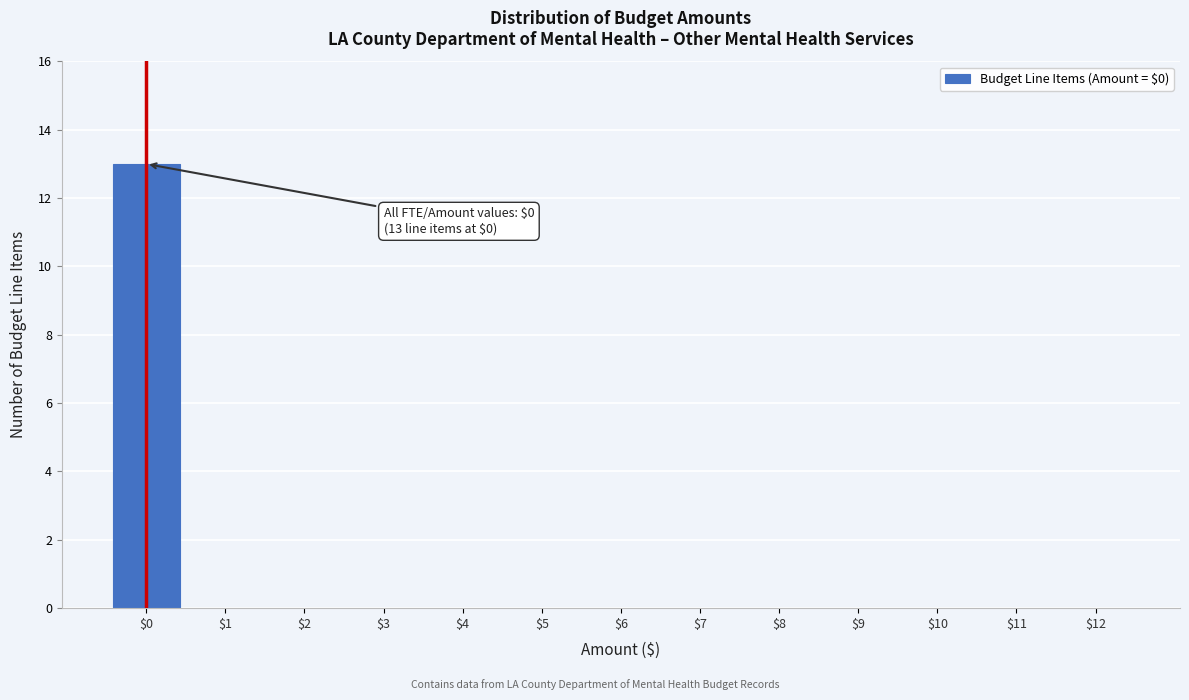

Which category has the highest value across all series?

$0